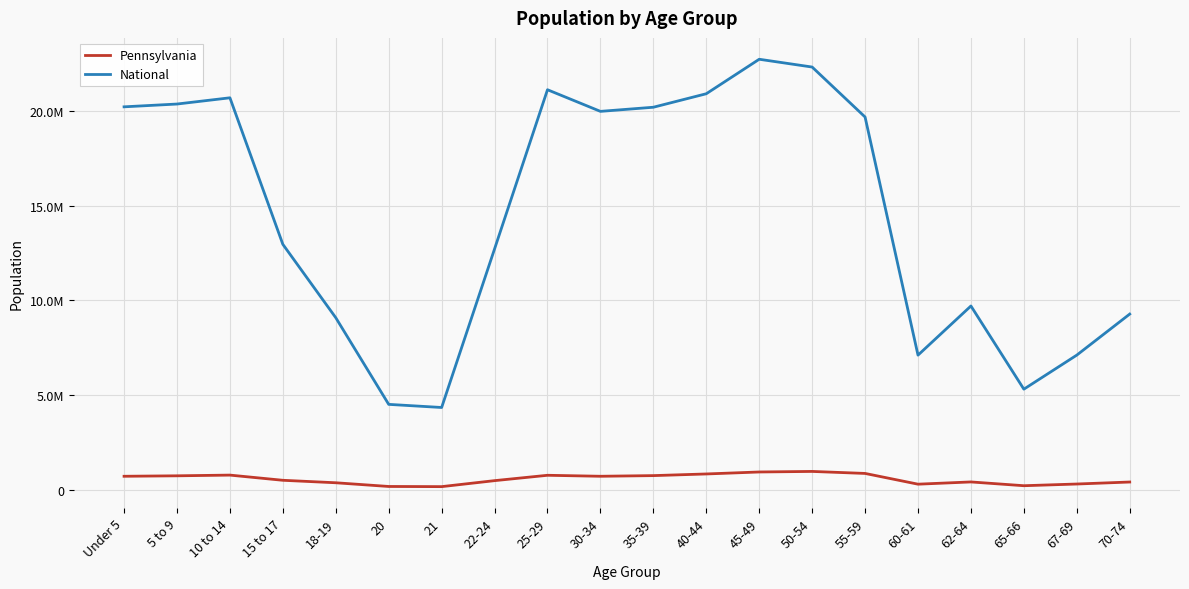

What is the value of the National point at the 20th from the left?

9278166